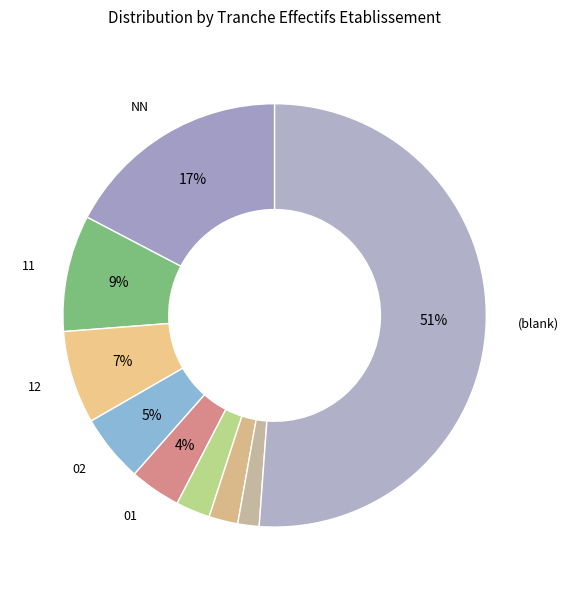

Count the number of slices in the pie.

9